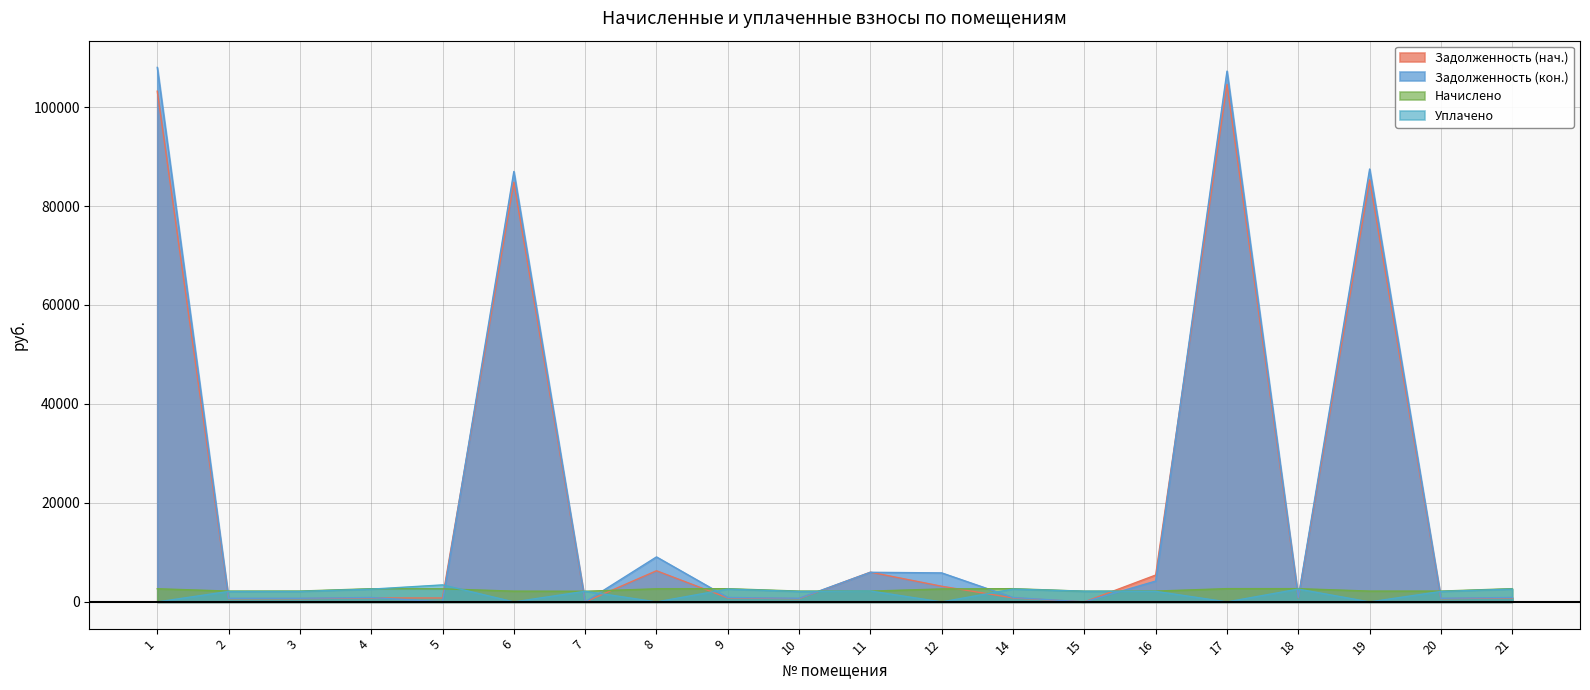

Rank the series by their maximum value, from lowest to highest.

Начислено, Уплачено, Задолженность (нач.), Задолженность (кон.)